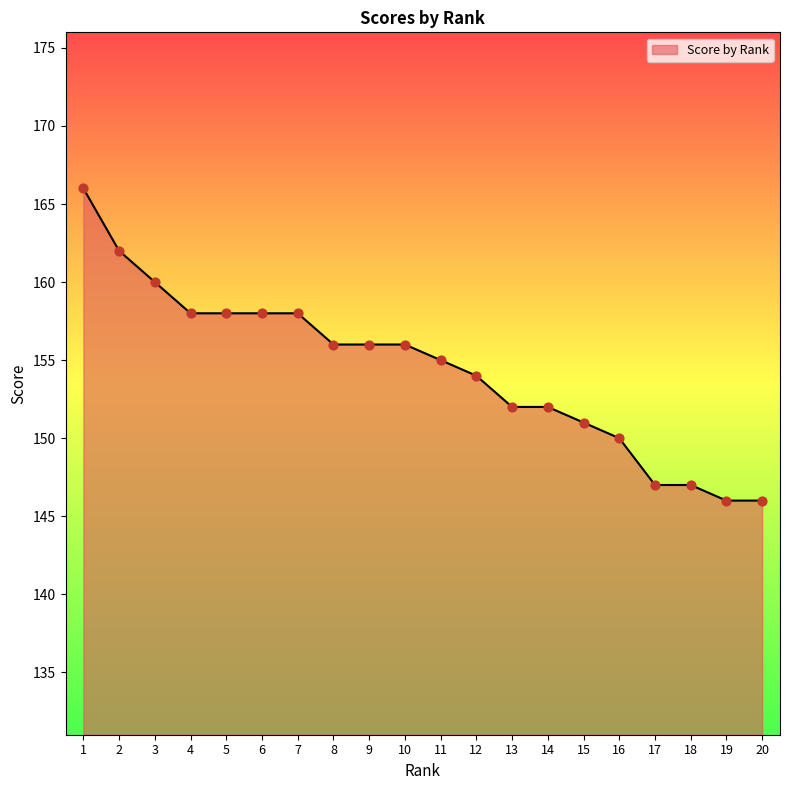

What is the change in value from 14 to 16?

-2